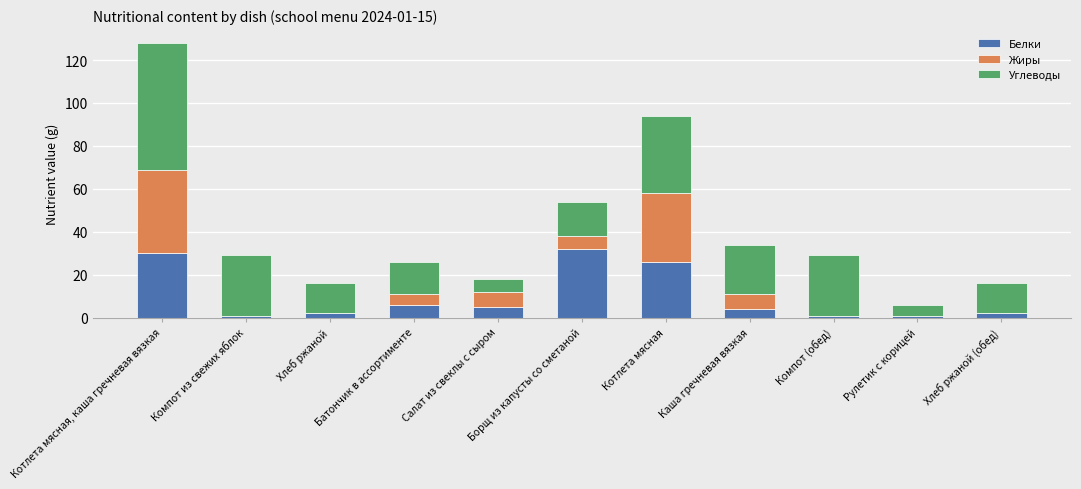

At which label is Жиры closest to 19?

Салат из свеклы с сыром